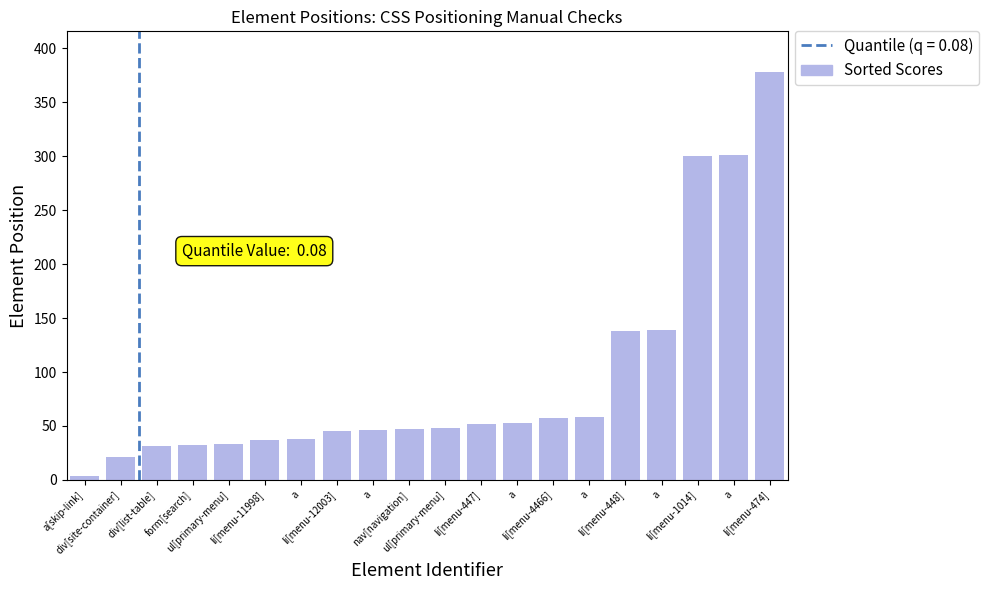

The chart shows a value of 19 at a. True or false?

False